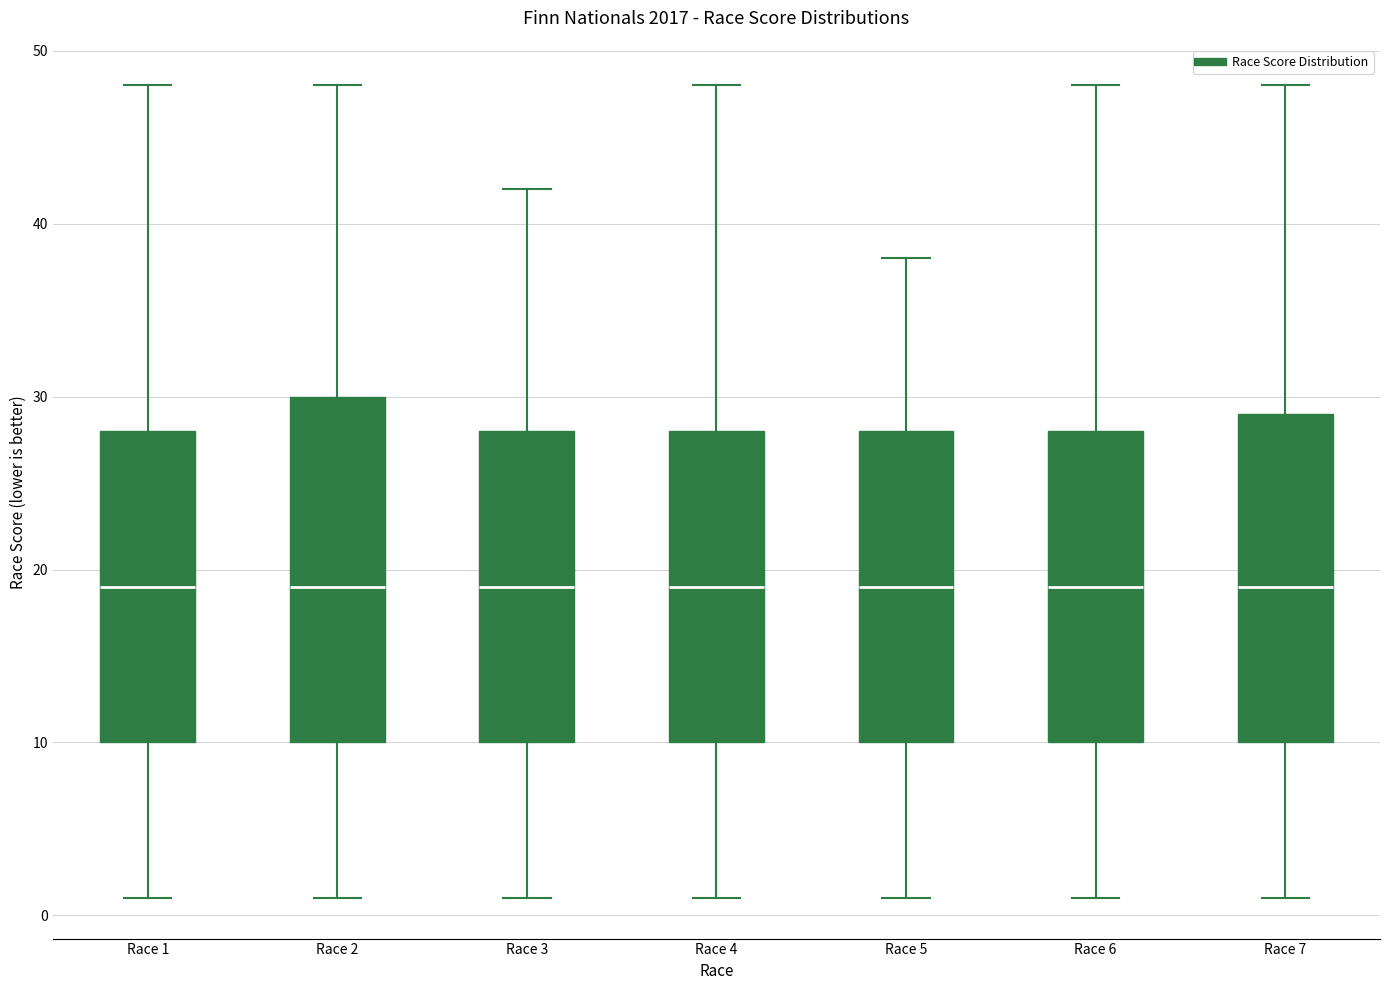

Comparing the boxes themselves (not the whiskers), which one is the tallest?

Race 2